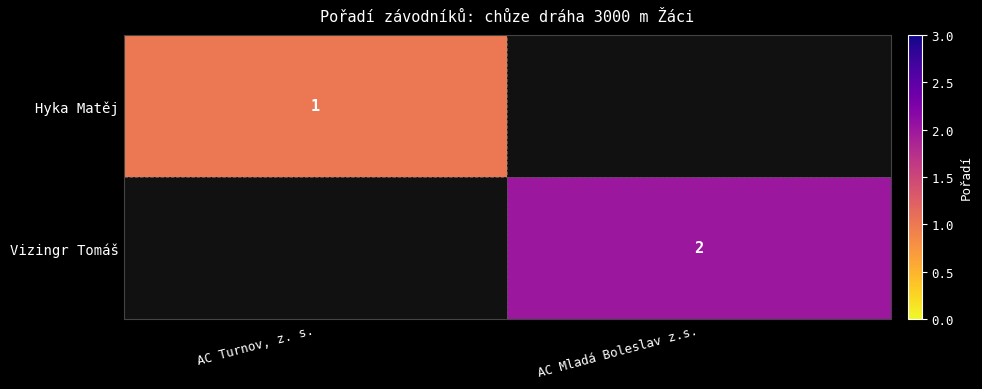

True or false: Hyka Matěj has a value of 1 at AC Turnov, z. s..

True